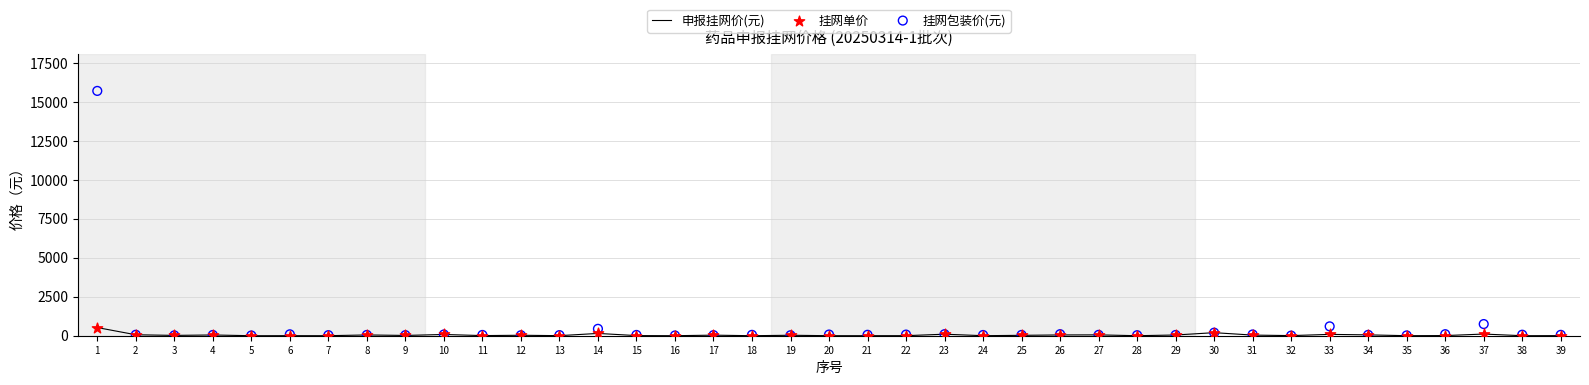

Is the value of 申报挂网价(元) at 21 greater than the value of 挂网单价 at 39?

No